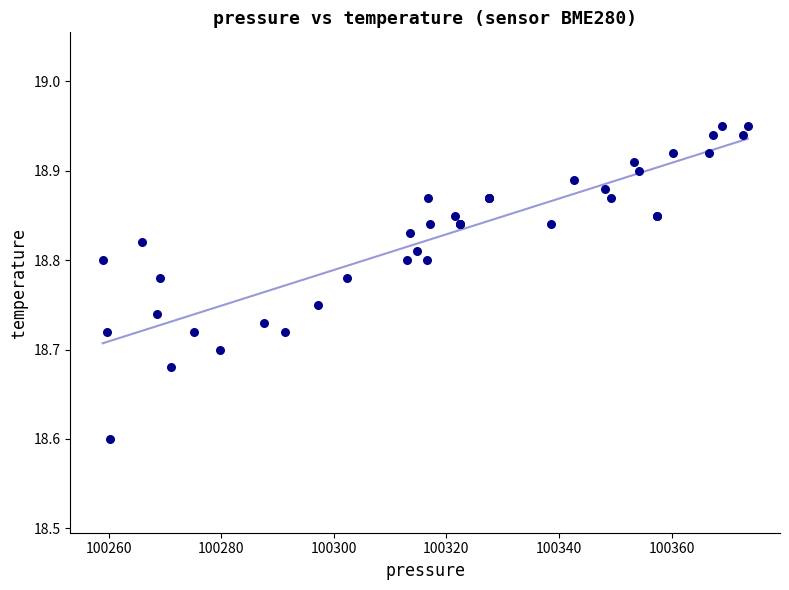

What Y value in the scatter plot is closest to 18?

18.6